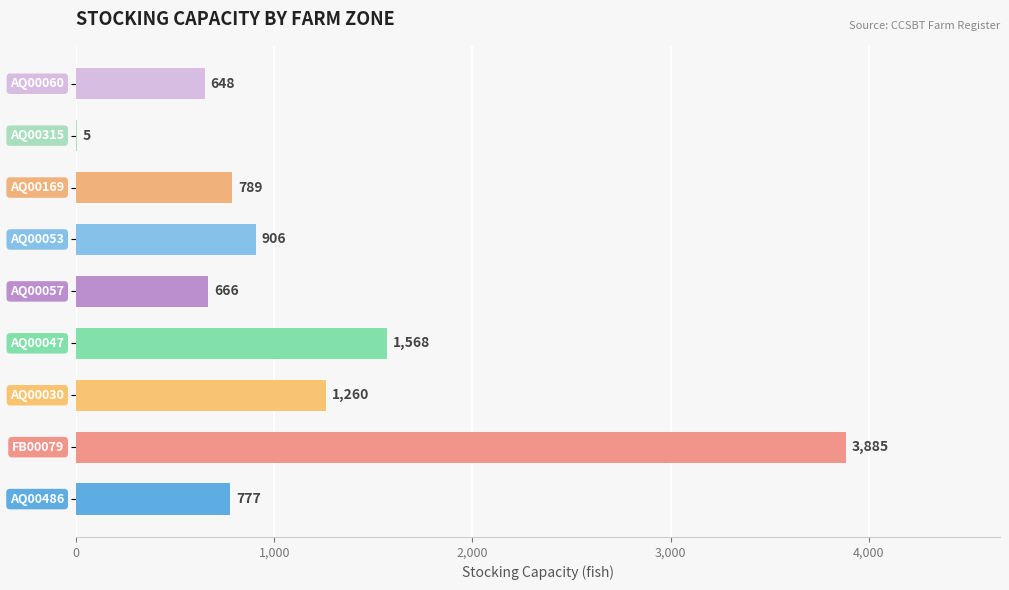

What is the sum of all values?

10504